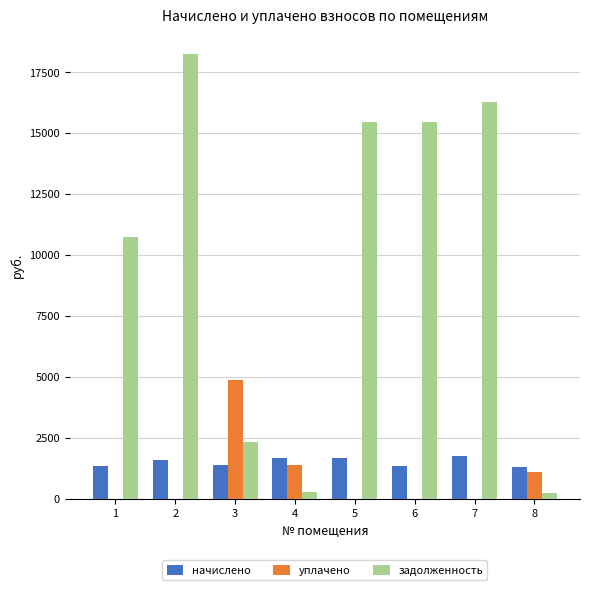

How many groups of bars are there?

8